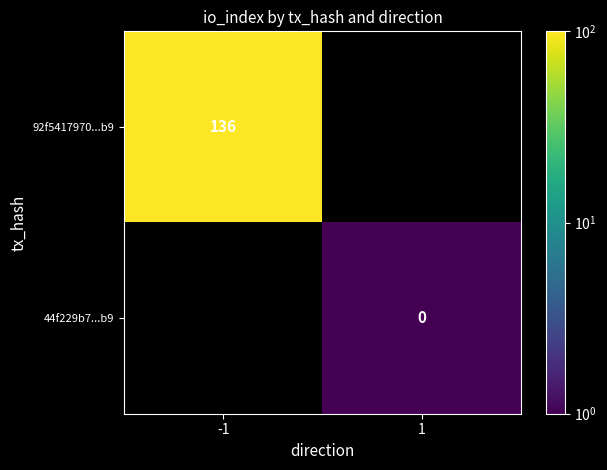

Is it true that 92f5417970...b9 equals 186 at -1?

False